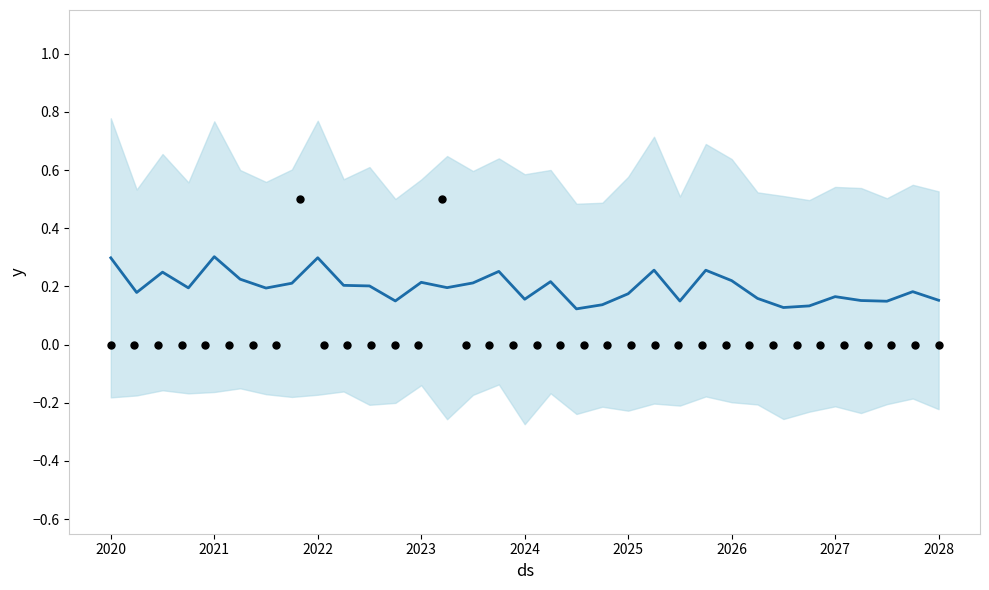

Which has a higher value, 2025 or 2022?

2022